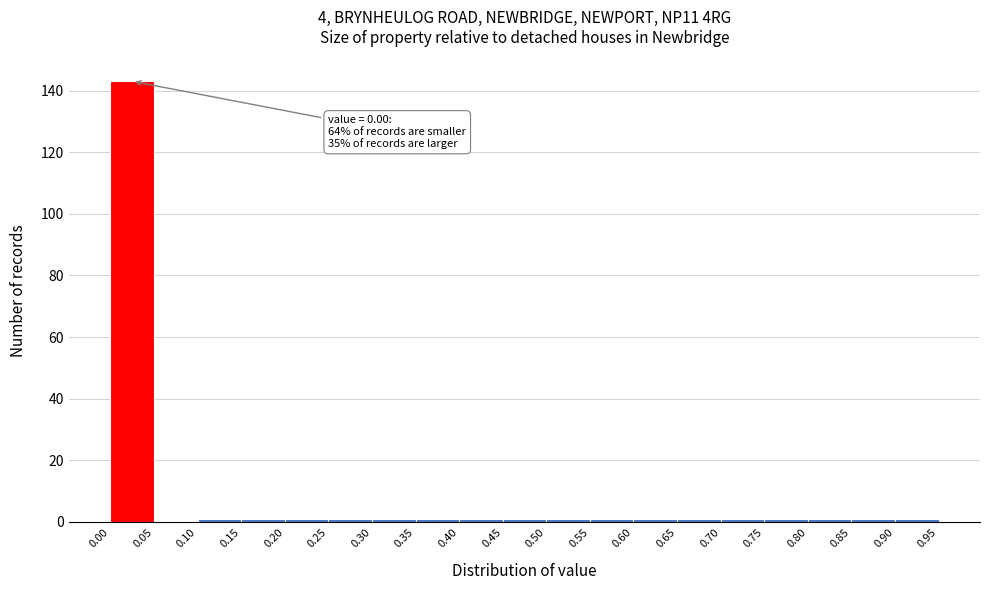

Over which range of the x-axis is the bar tallest?

0.00 to 0.05